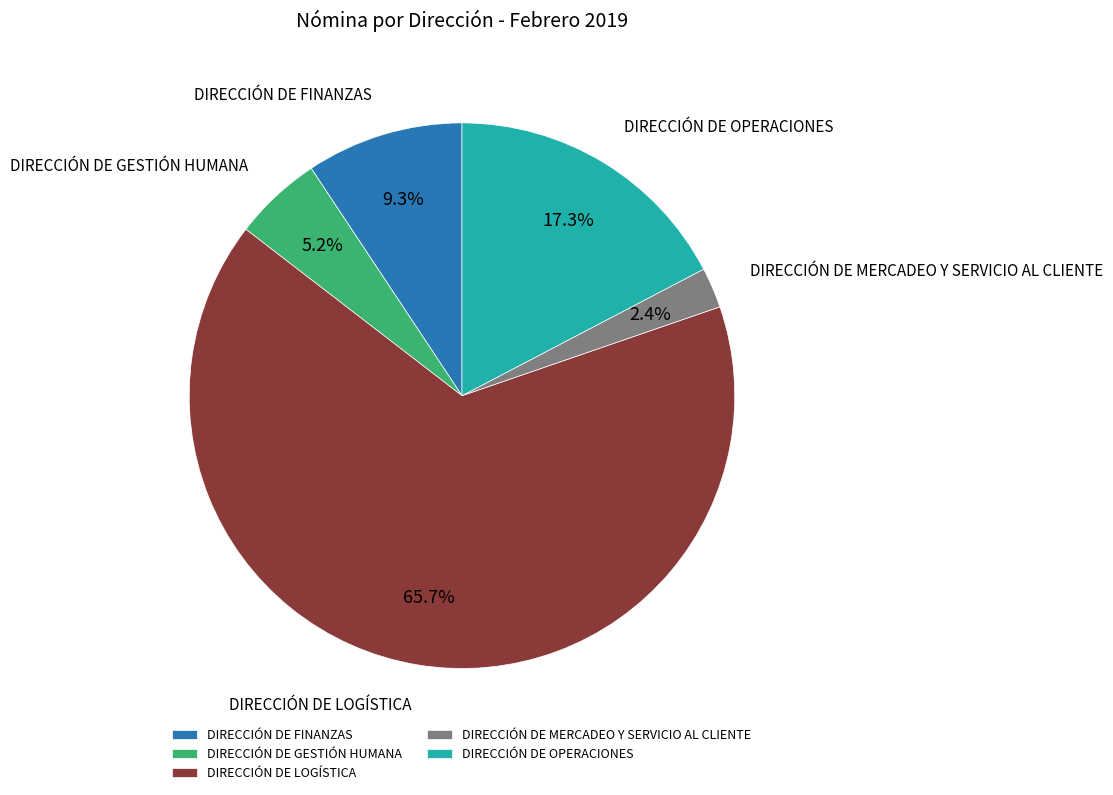

Which category has the biggest portion of the pie?

DIRECCIÓN DE LOGÍSTICA